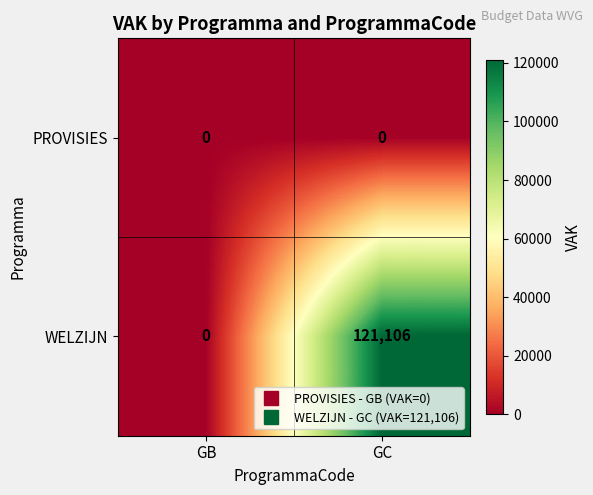

Which series changed the most between GB and GC?

WELZIJN